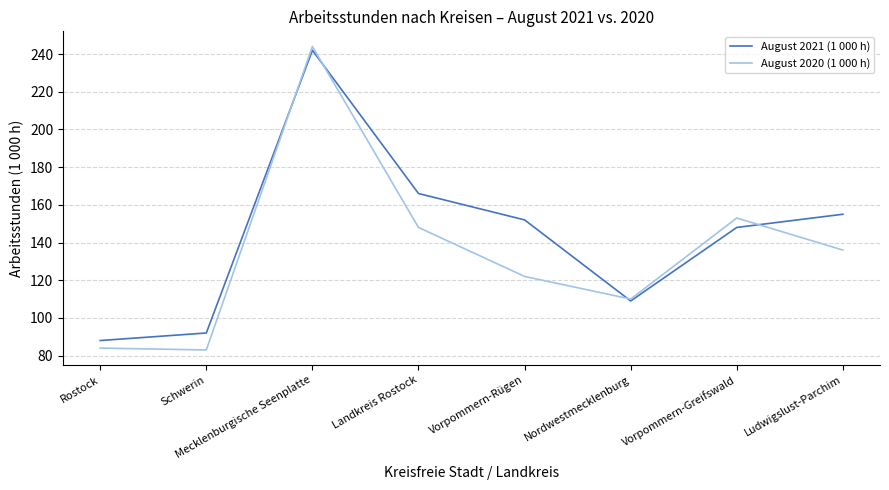

Which series ends up on top after the final intersection of August 2021 (1 000 h) and August 2020 (1 000 h)?

August 2021 (1 000 h)